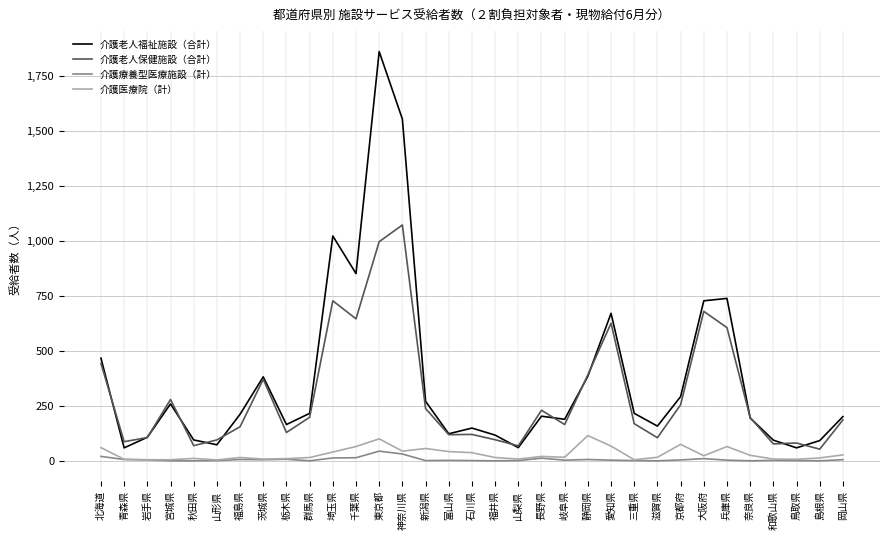

Which series has the widest spread of values?

介護老人福祉施設（合計）